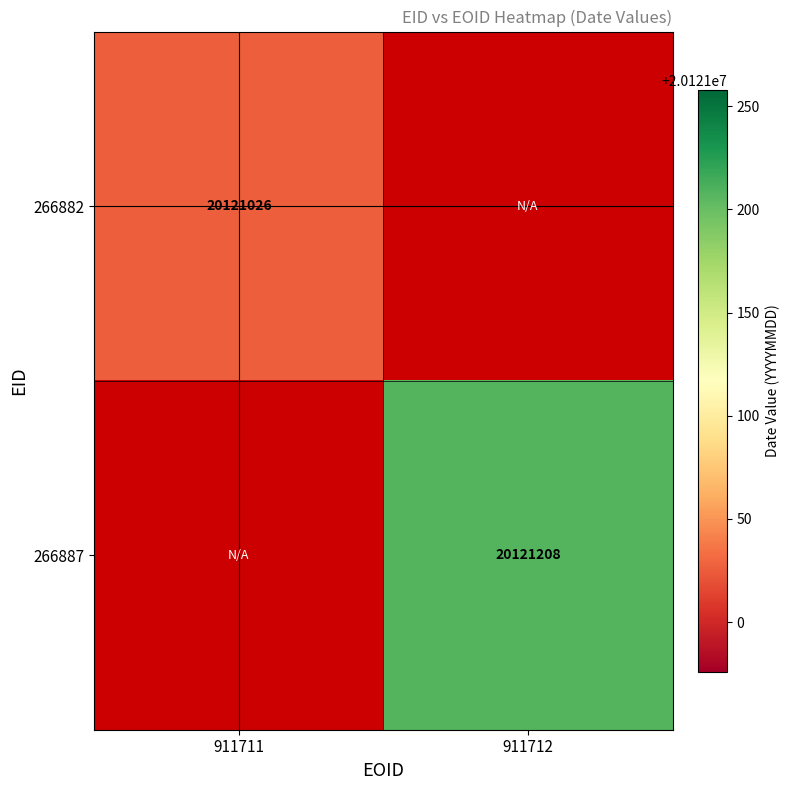

The 266887 series shows 20121208 at 911712. True or false?

True